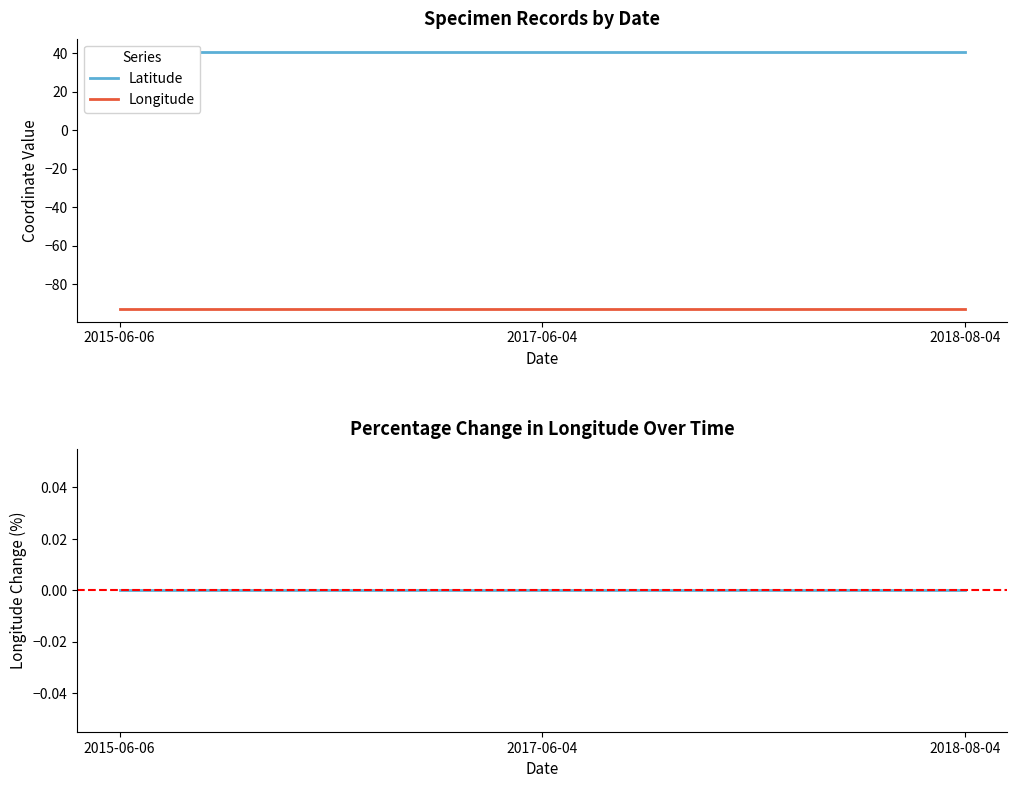

Is it true that Longitude equals -92.7 at 2018-08-04?

True